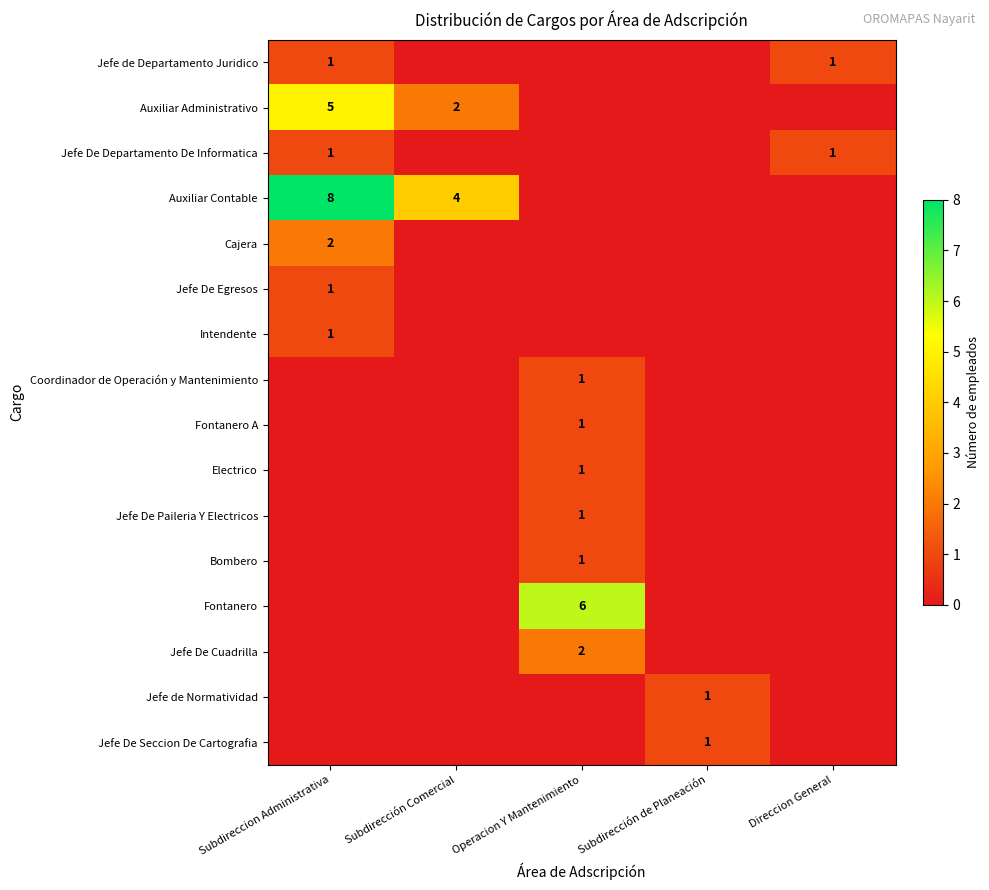

What is the difference between the highest and lowest values at Operacion Y Mantenimiento?

6